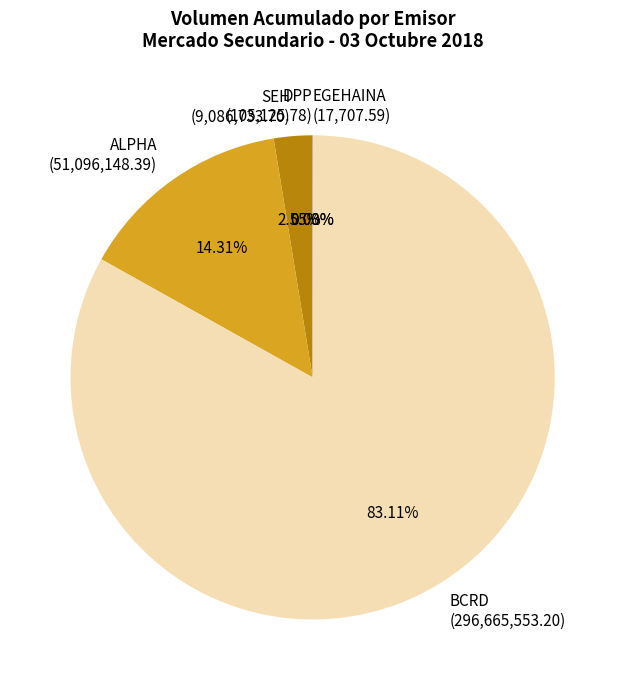

Which category accounts for the majority?

BCRD